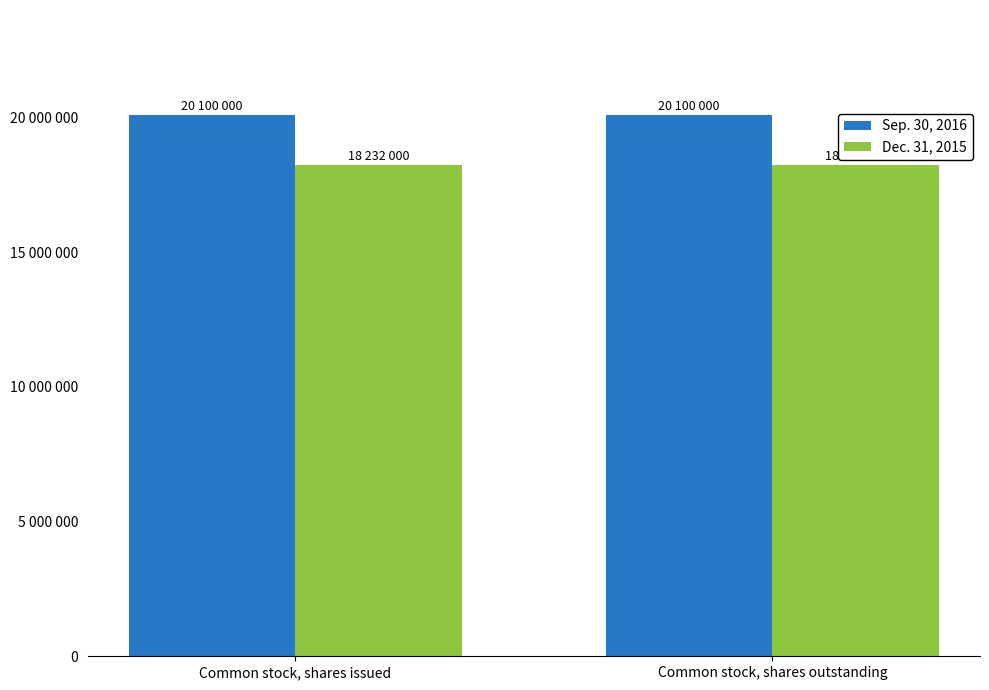

What is the label of the 2nd bar from the left?

Common stock, shares outstanding